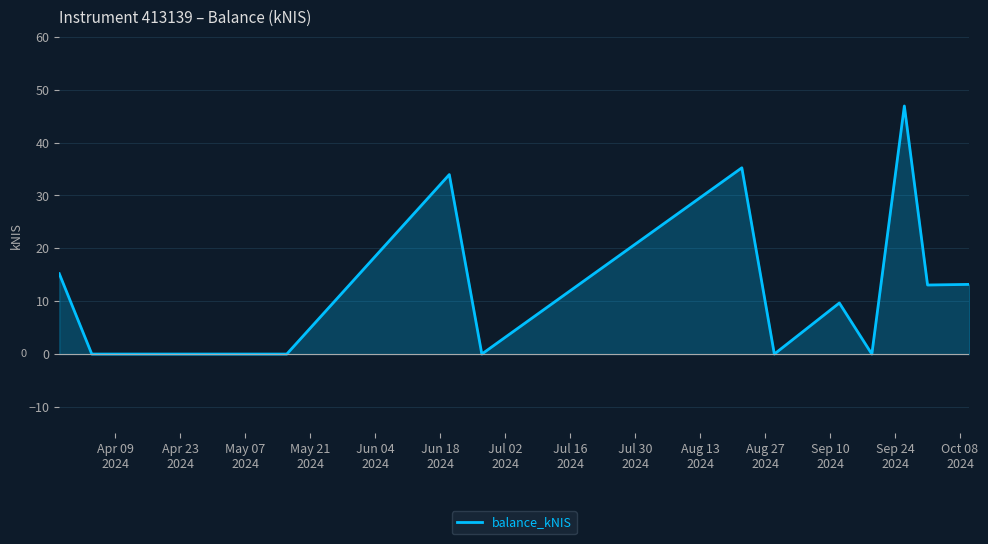

How many values exceed 9?

7